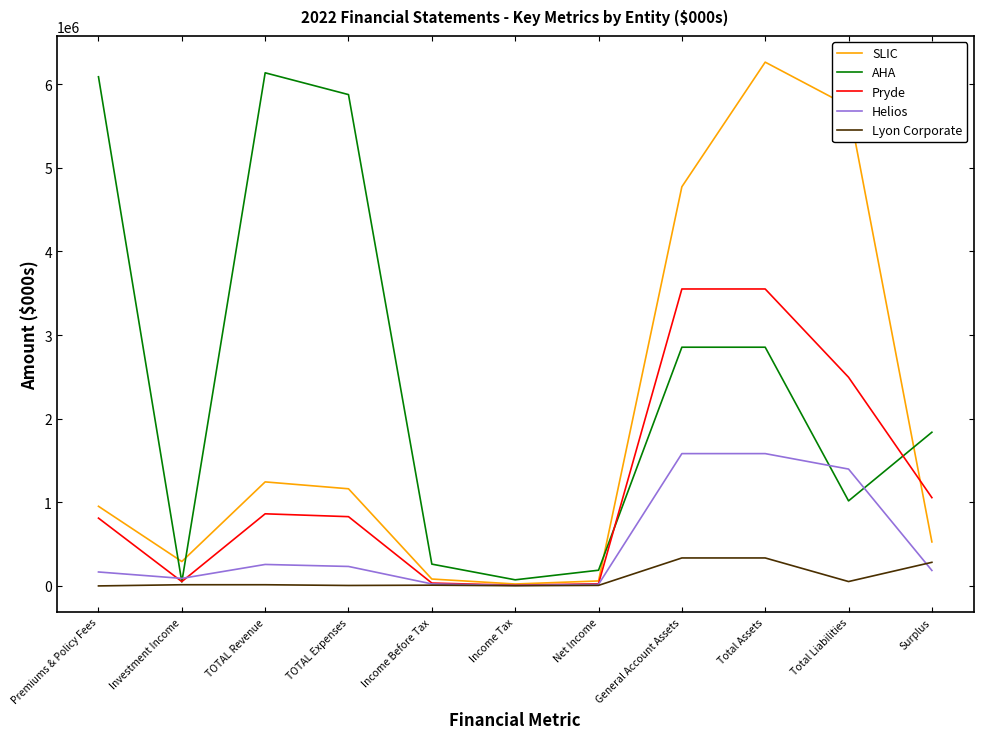

What is the sum of all AHA values?

27229053